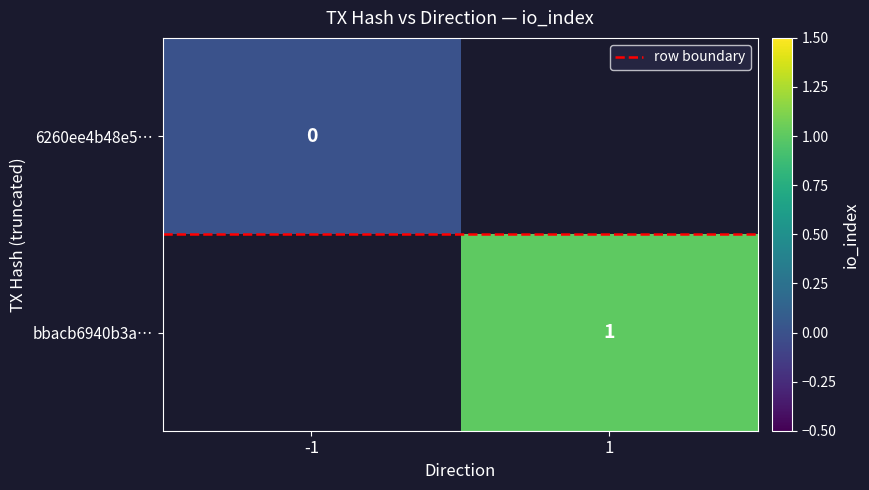

Rank the categories by row boundary value from highest to lowest.

-1, 1